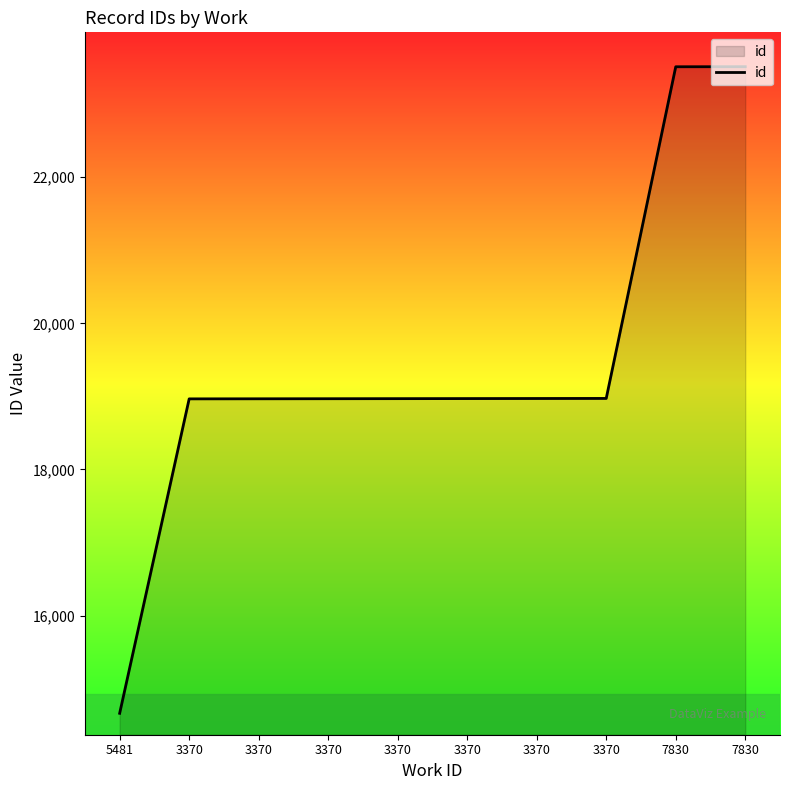

What is the label of the 5th point from the left?

3370